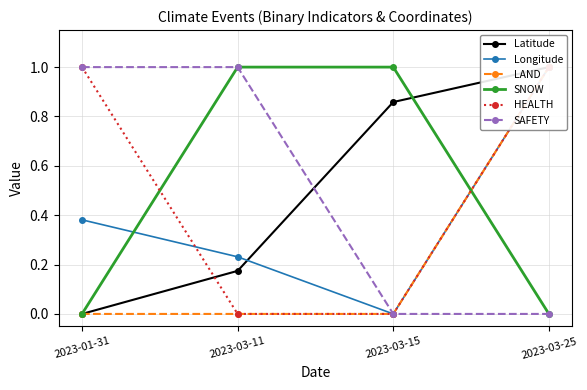

True or false: HEALTH has a value of 0.0 at 2023-03-11.

True